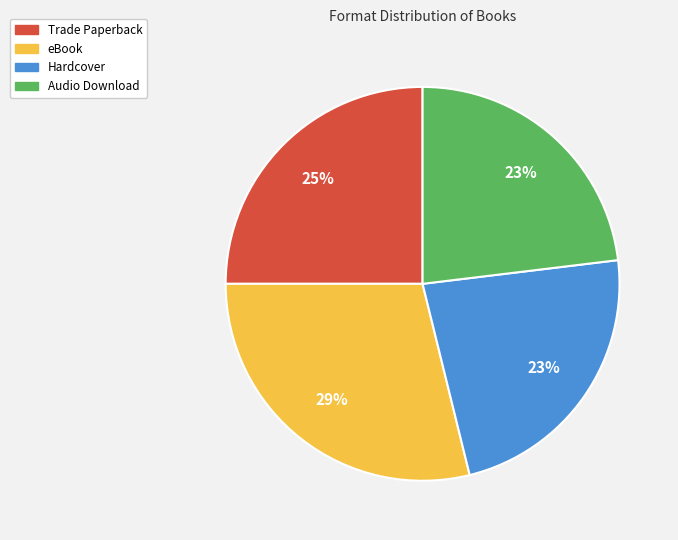

What percentage is the eBook slice, to the nearest percent?

29%